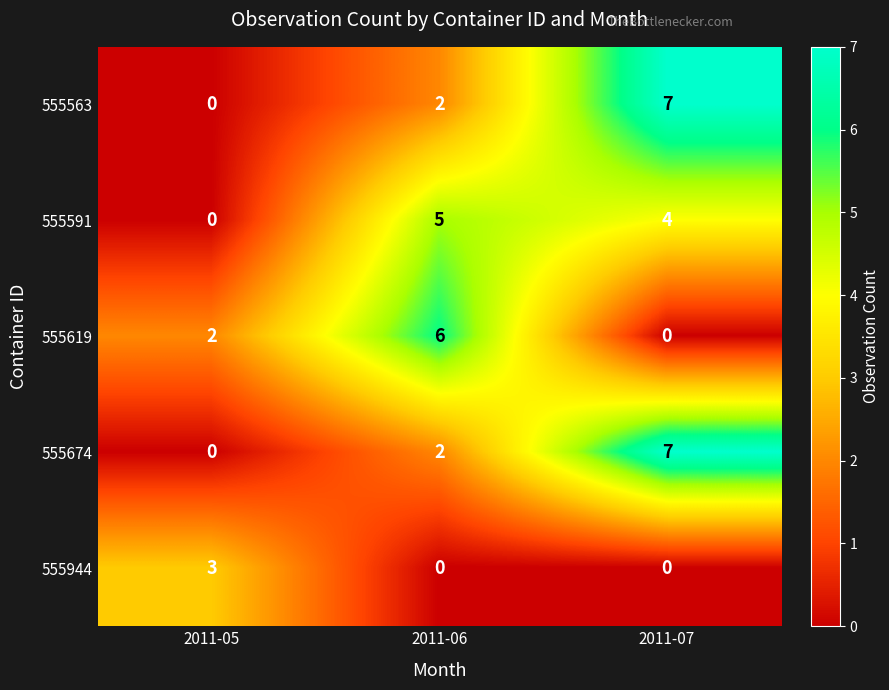

What is the maximum value for 555674?

7